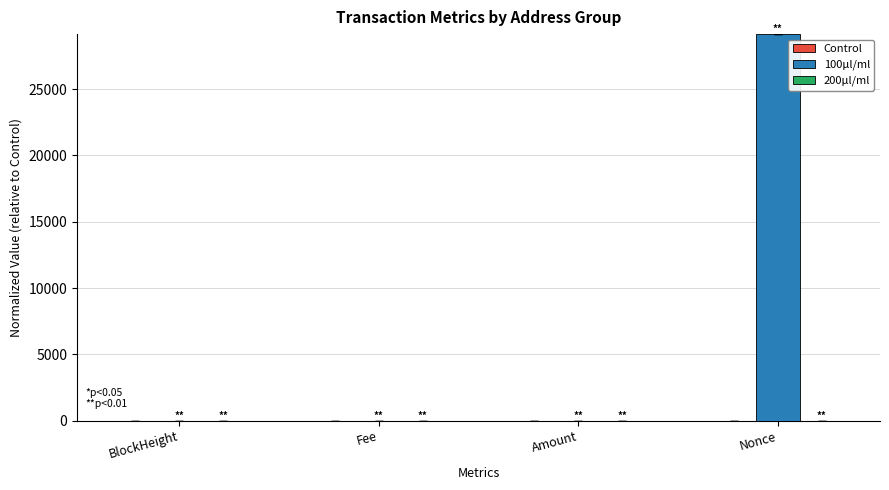

What is the maximum value shown in the chart?

29140.0